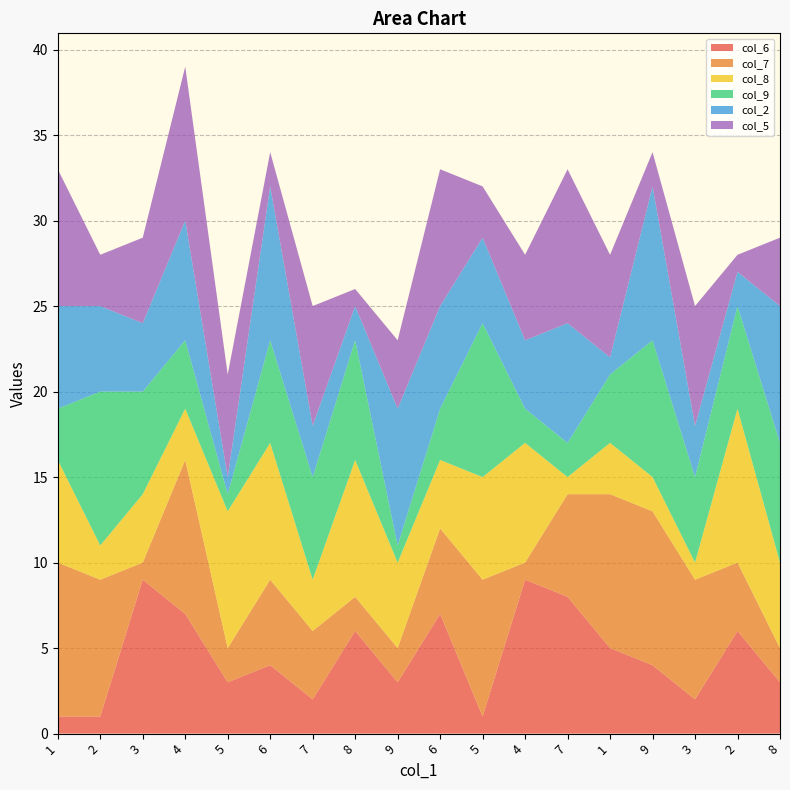

Reading left to right, list all the values displayed in this chart.

col_6: 1=1	2=1	3=9	4=7	5=3	6=4	7=2	8=6	9=3	6=7	5=1	4=9	7=8	1=5	9=4	3=2	2=6	8=3
col_7: 1=9	2=8	3=1	4=9	5=2	6=5	7=4	8=2	9=2	6=5	5=8	4=1	7=6	1=9	9=9	3=7	2=4	8=2
col_8: 1=6	2=2	3=4	4=3	5=8	6=8	7=3	8=8	9=5	6=4	5=6	4=7	7=1	1=3	9=2	3=1	2=9	8=5
col_9: 1=3	2=9	3=6	4=4	5=1	6=6	7=6	8=7	9=1	6=3	5=9	4=2	7=2	1=4	9=8	3=5	2=6	8=7
col_2: 1=6	2=5	3=4	4=7	5=1	6=9	7=3	8=2	9=8	6=6	5=5	4=4	7=7	1=1	9=9	3=3	2=2	8=8
col_5: 1=8	2=3	3=5	4=9	5=6	6=2	7=7	8=1	9=4	6=8	5=3	4=5	7=9	1=6	9=2	3=7	2=1	8=4